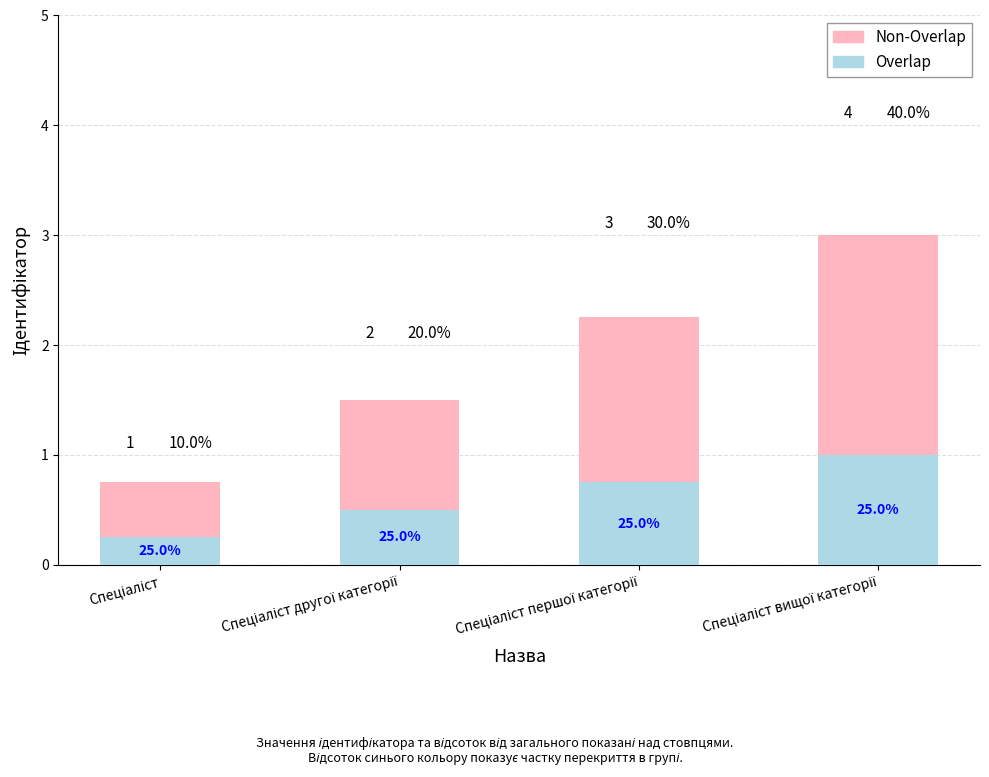

What is the sum of all Overlap values?

2.5